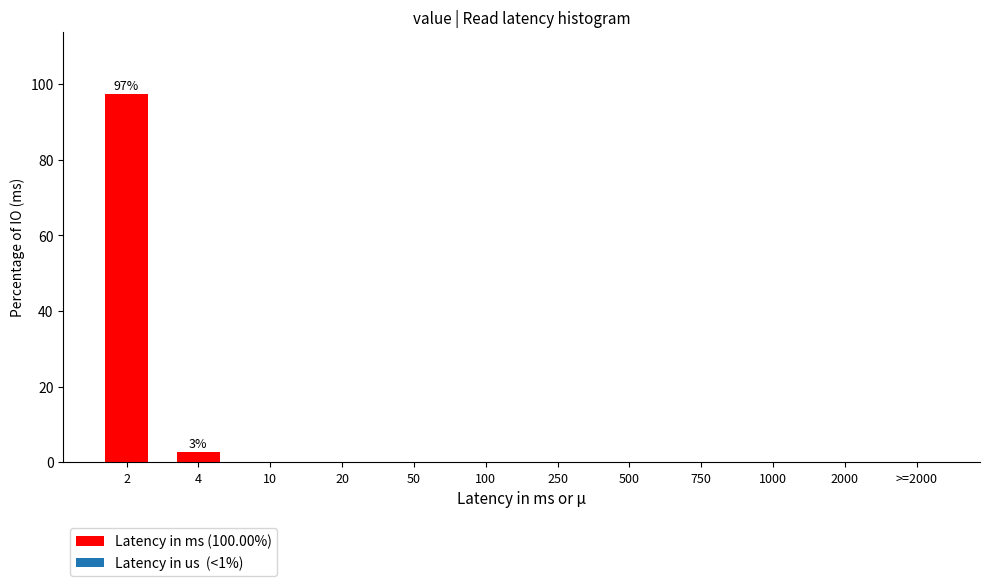

Reading right to left, what are all the values shown in this chart?

>=2000=0.0	2000=0.0	1000=0.0	750=0.0	500=0.0	250=0.0	100=0.0	50=0.0	20=0.0	10=0.0	4=2.7	2=97.3